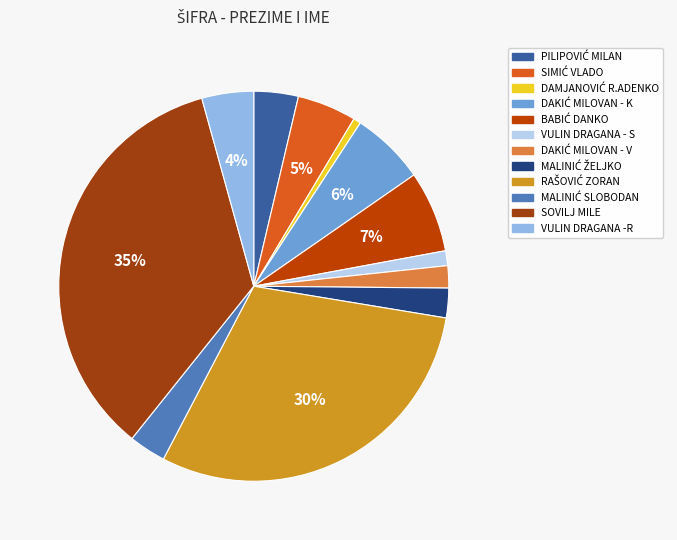

How many segments does this pie chart have?

12